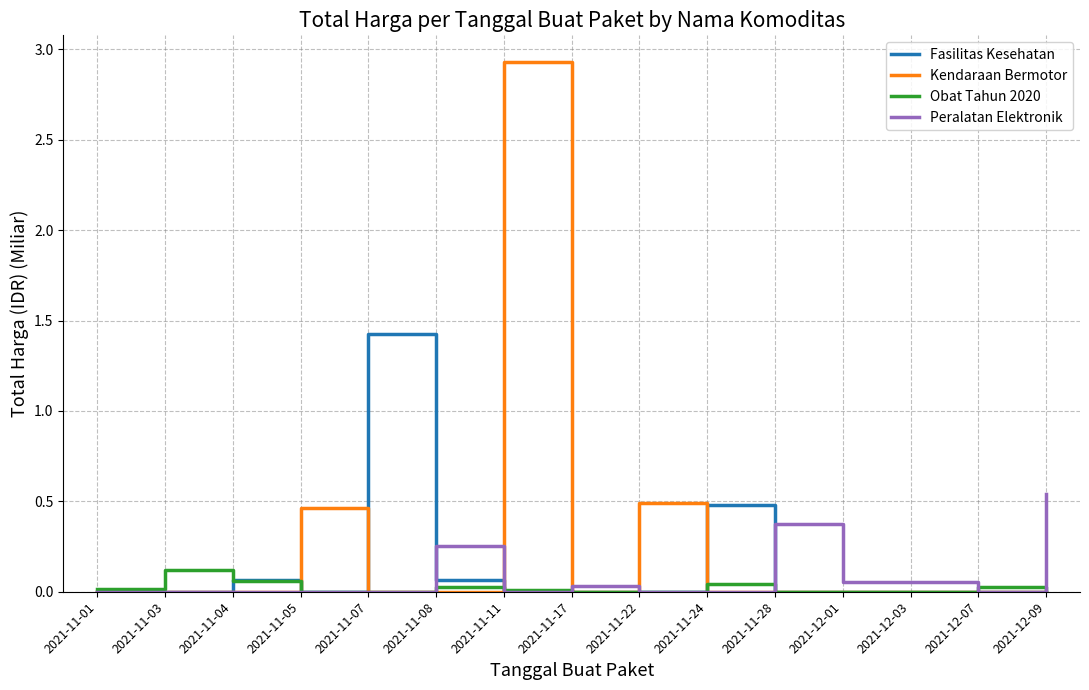

At which category is the sum across all series the highest?

2021-11-11